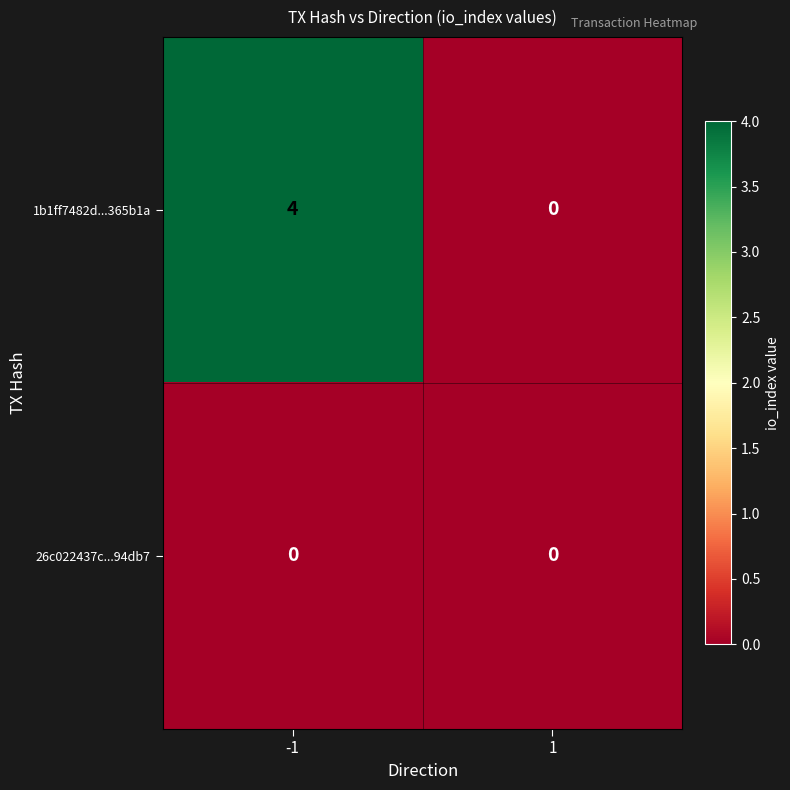

What is the greatest value displayed?

4